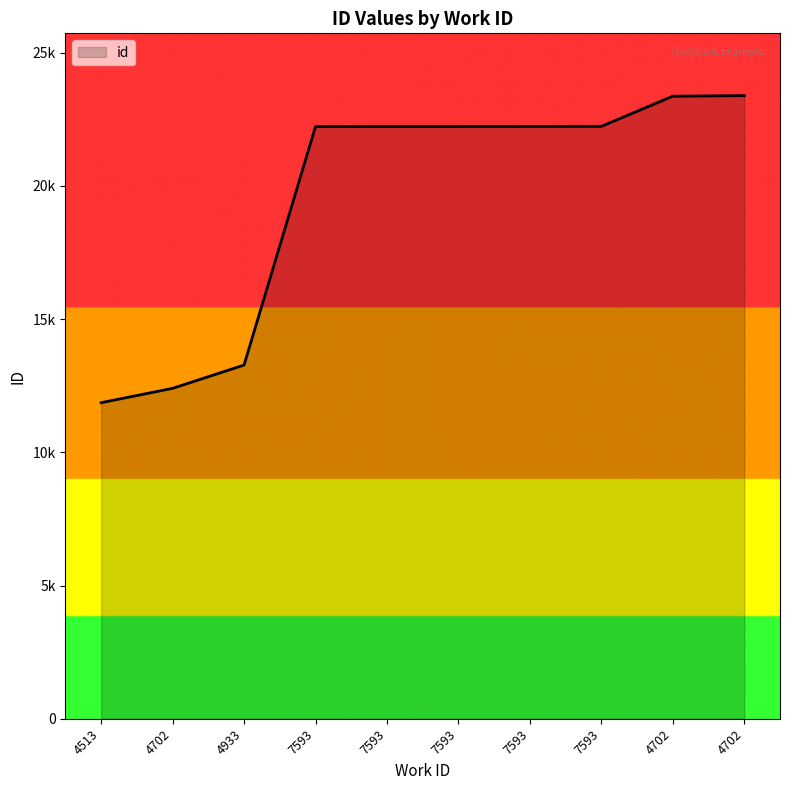

Does the chart have visible grid lines?

No